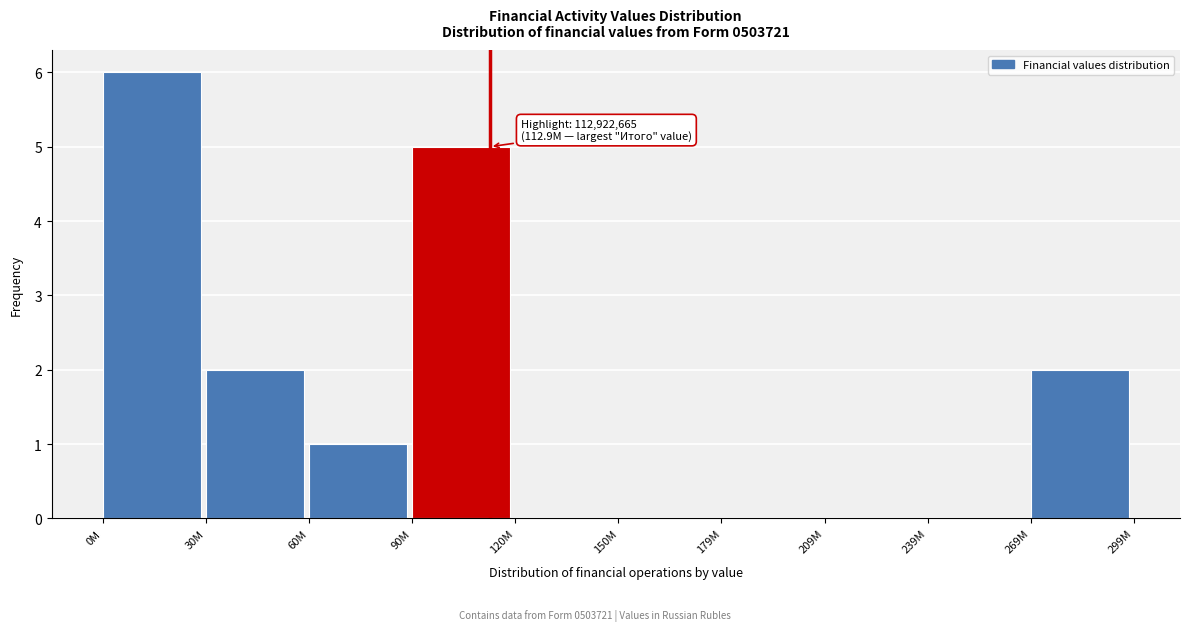

Reading left to right, what are all the values shown in this chart?

0M=6	30M=2	60M=1	90M=5	120M=0	150M=0	179M=0	209M=0	239M=0	269M=2